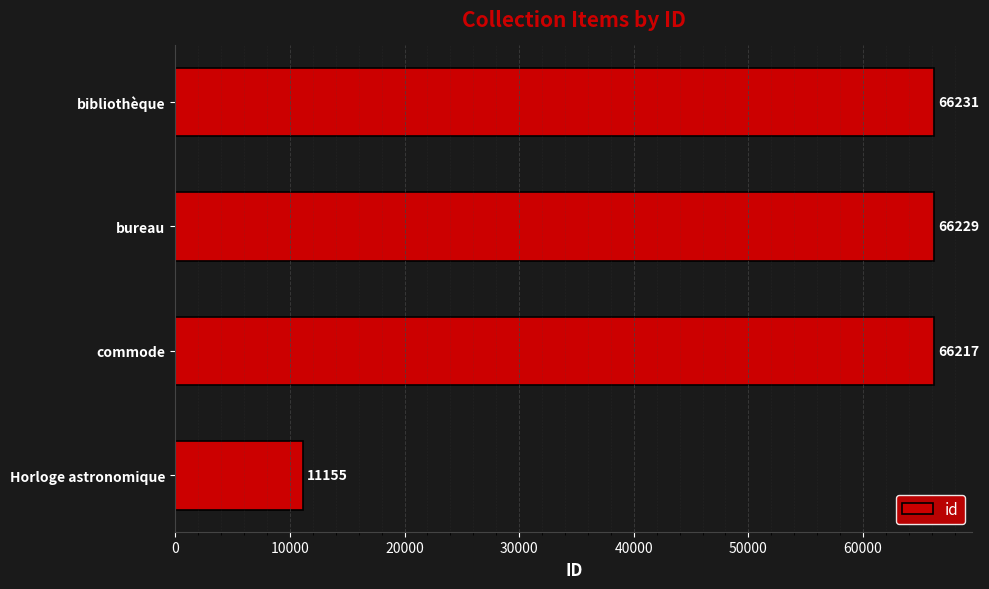

How many bars are there in total?

4